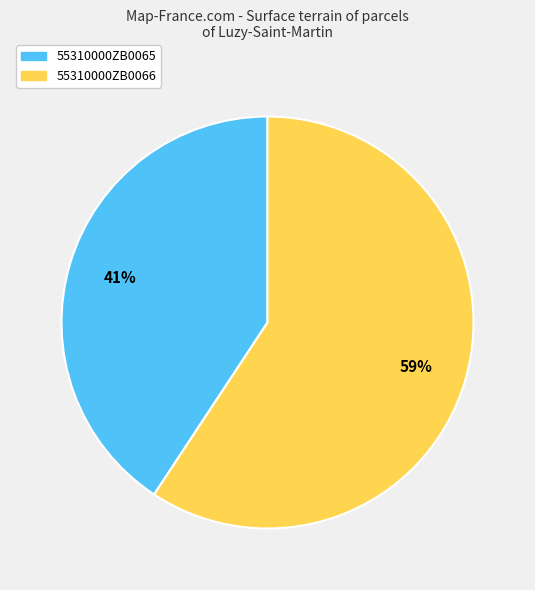

To the nearest percent, what percentage of the pie is 55310000ZB0065?

41%